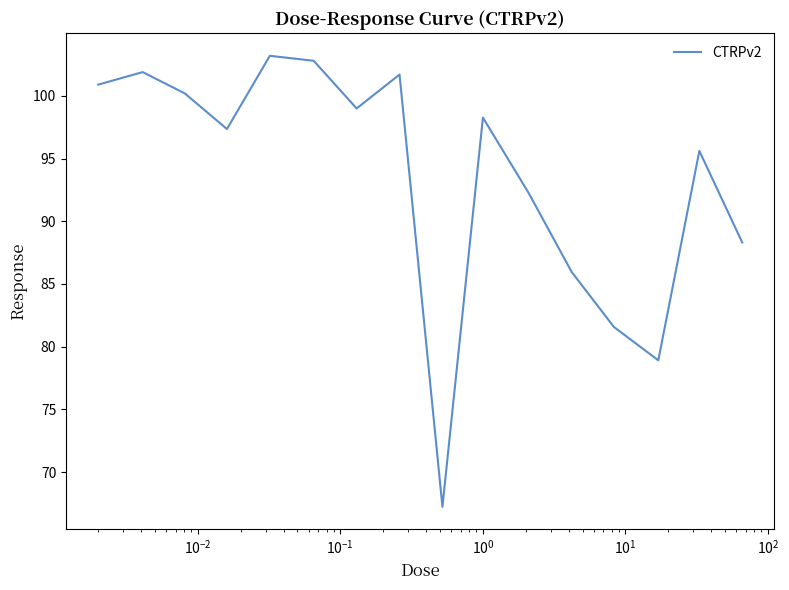

What is the smallest value displayed?

67.2